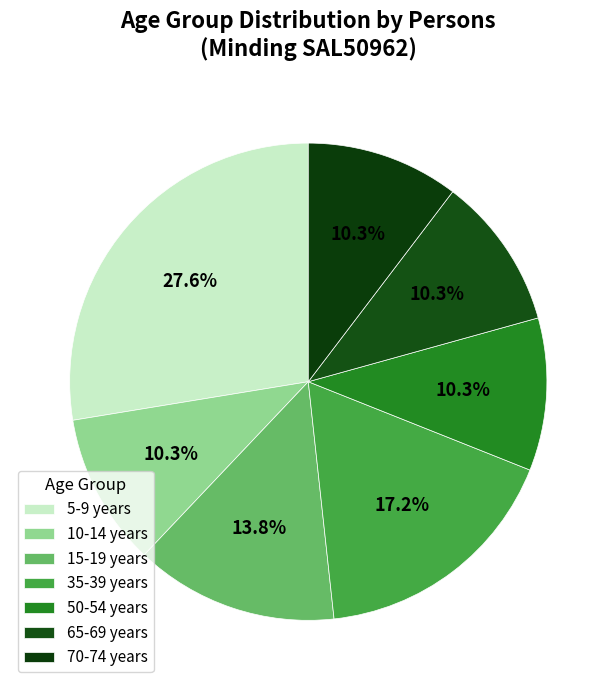

What percentage is NOT represented by 35-39 years?

82.8%